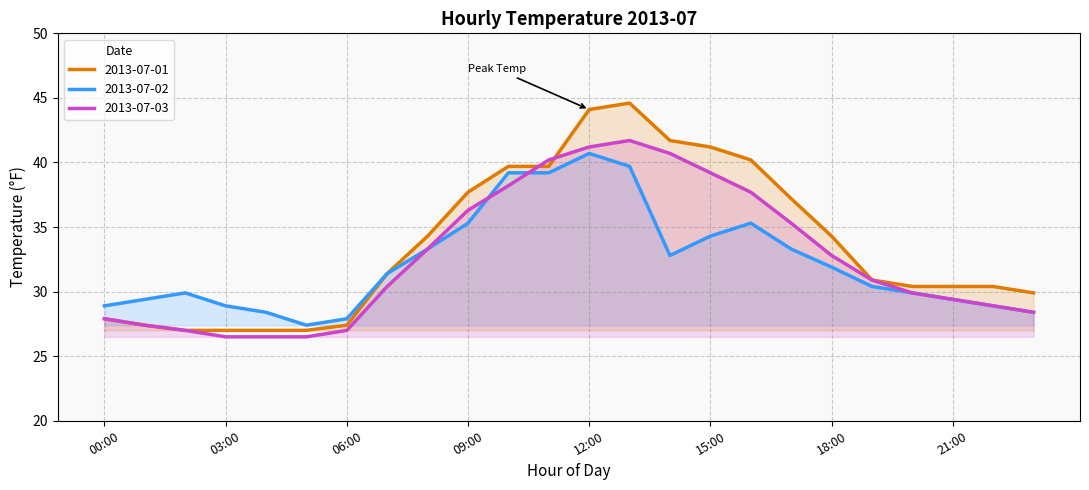

True or false: 2013-07-02 has a value of 39.2 at 11:00.

True